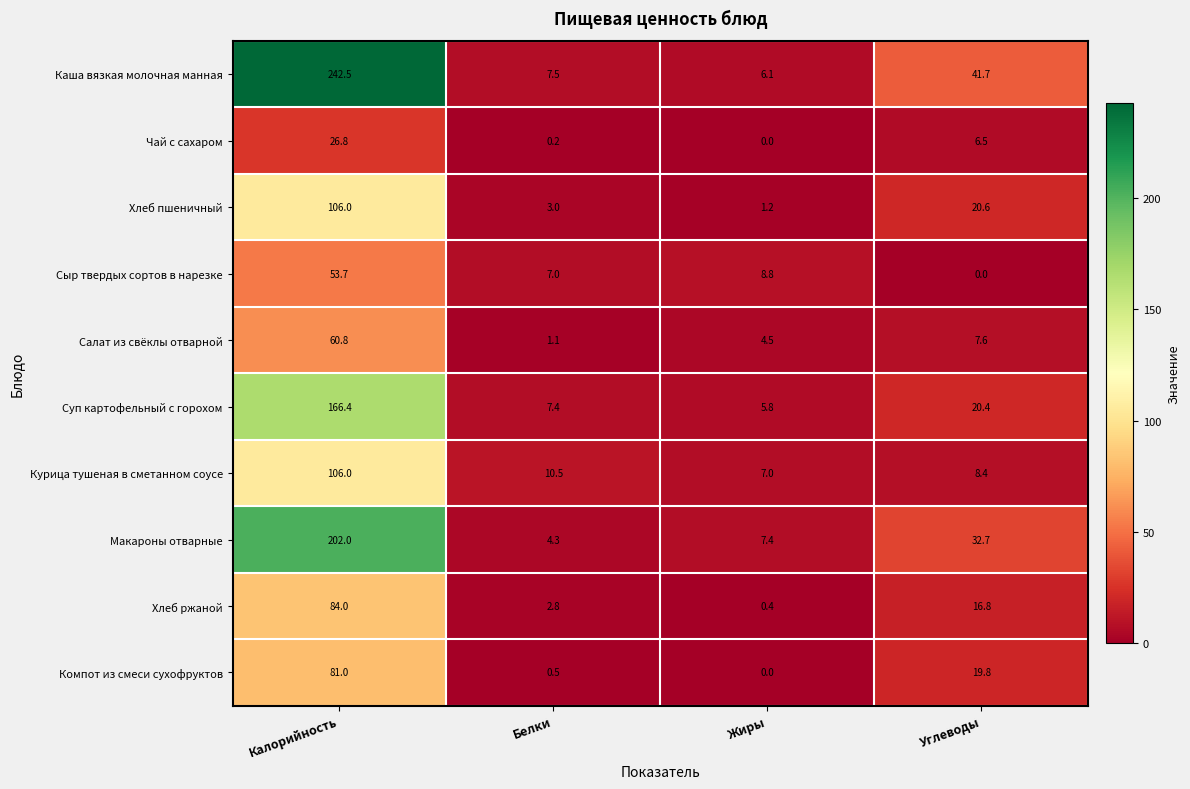

At which label does Компот из смеси сухофруктов reach its peak?

Калорийность